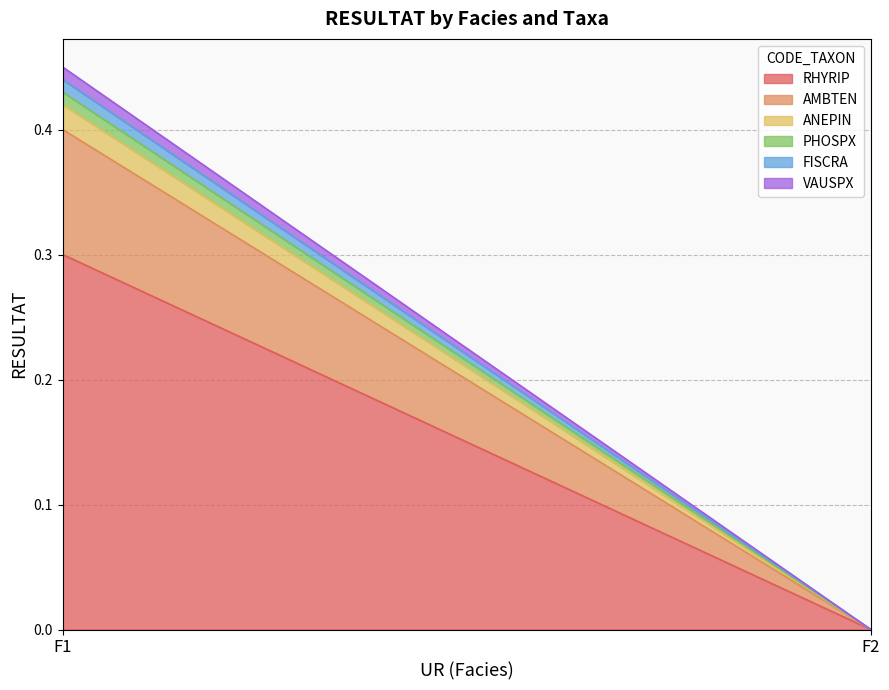

What is the average value of the AMBTEN series?

0.1